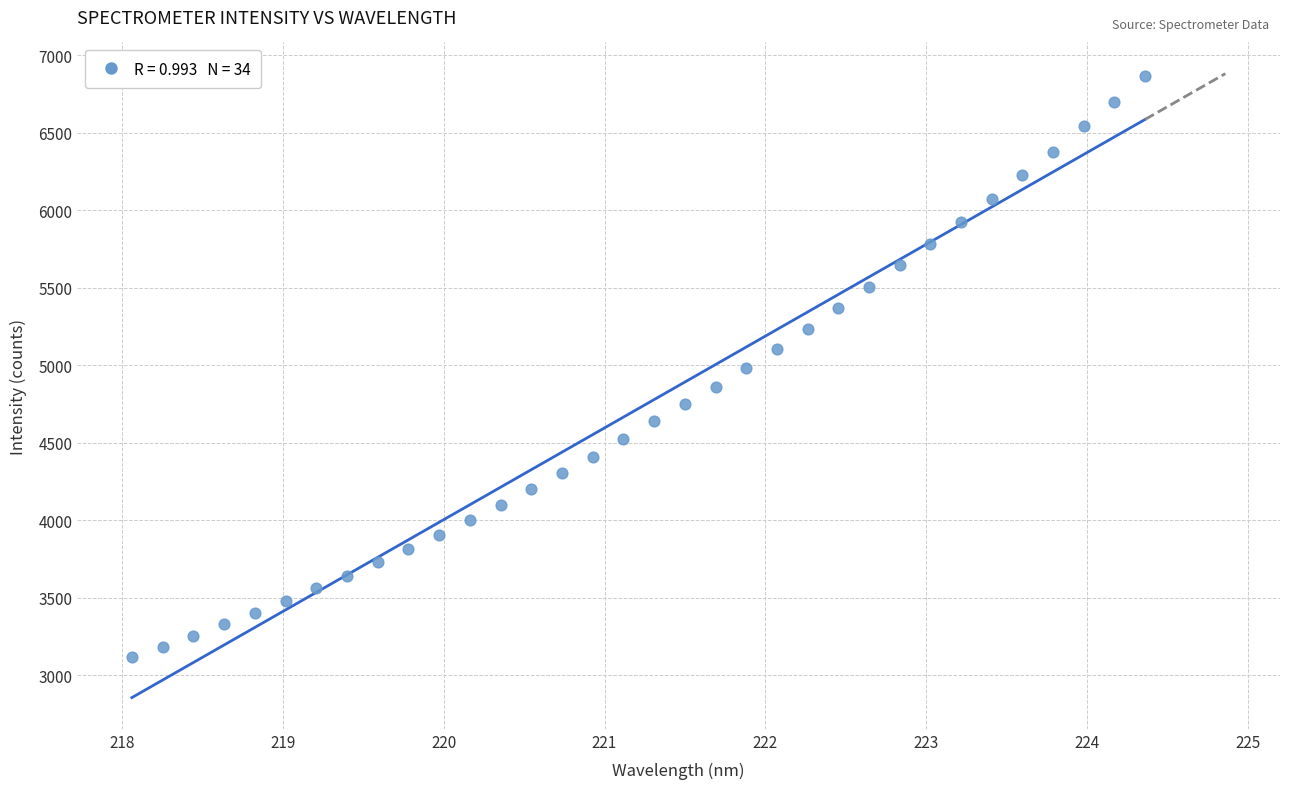

What is the range of X values (max minus min)?

6.3